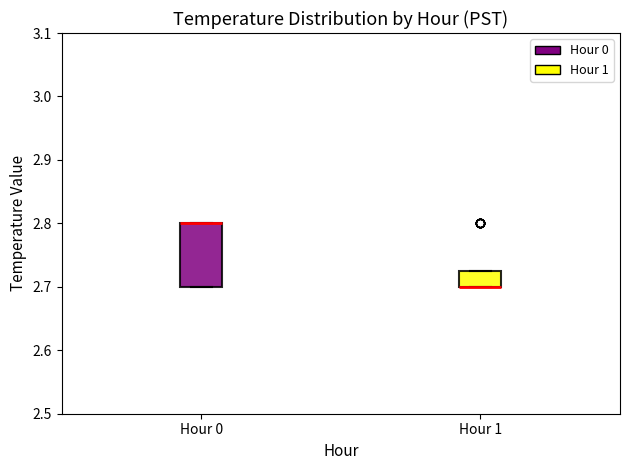

Reading left to right, transcribe this box plot: for each box, give where its median line is, the range the box spans, and where its two whiskers end, as read against the y-axis. The values are not printed on the chart, so give them approximately, as read against the axis.

Hour 0: median 2.80 (drawn on the box's upper edge), box 2.70 to 2.80, whiskers 2.70 to 2.80
Hour 1: median 2.70 (drawn on the box's lower edge), box 2.70 to 2.73, whiskers 2.70 to 2.73